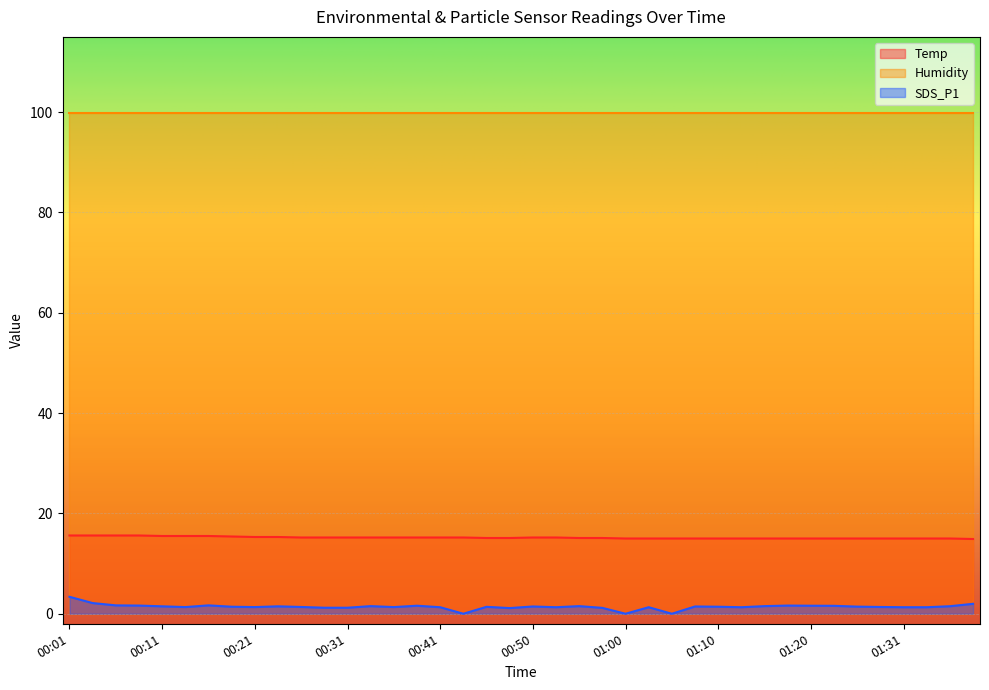

At which label does SDS_P1 reach its minimum?

00:43